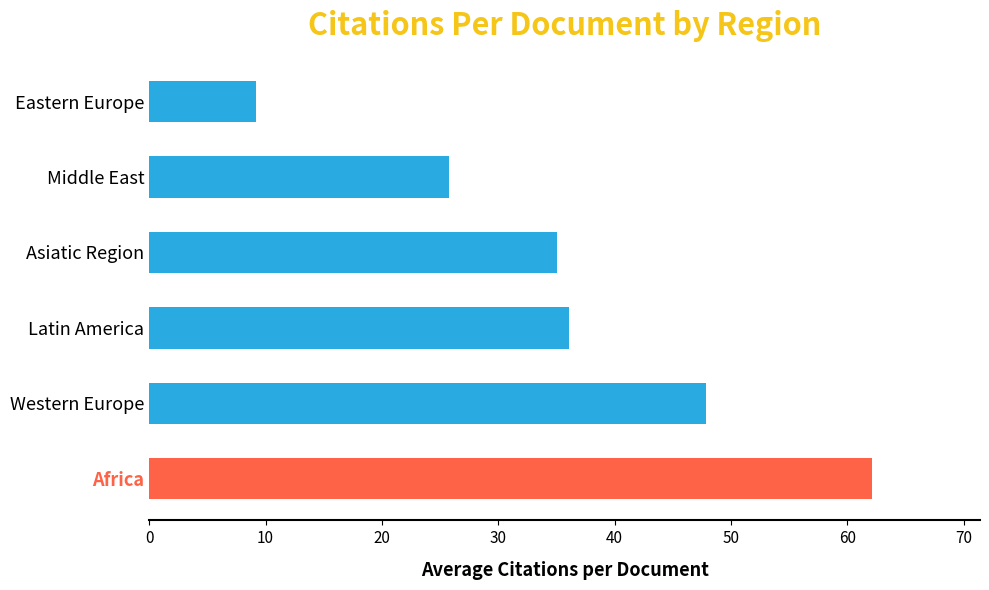

Does the chart contain stacked bars?

No